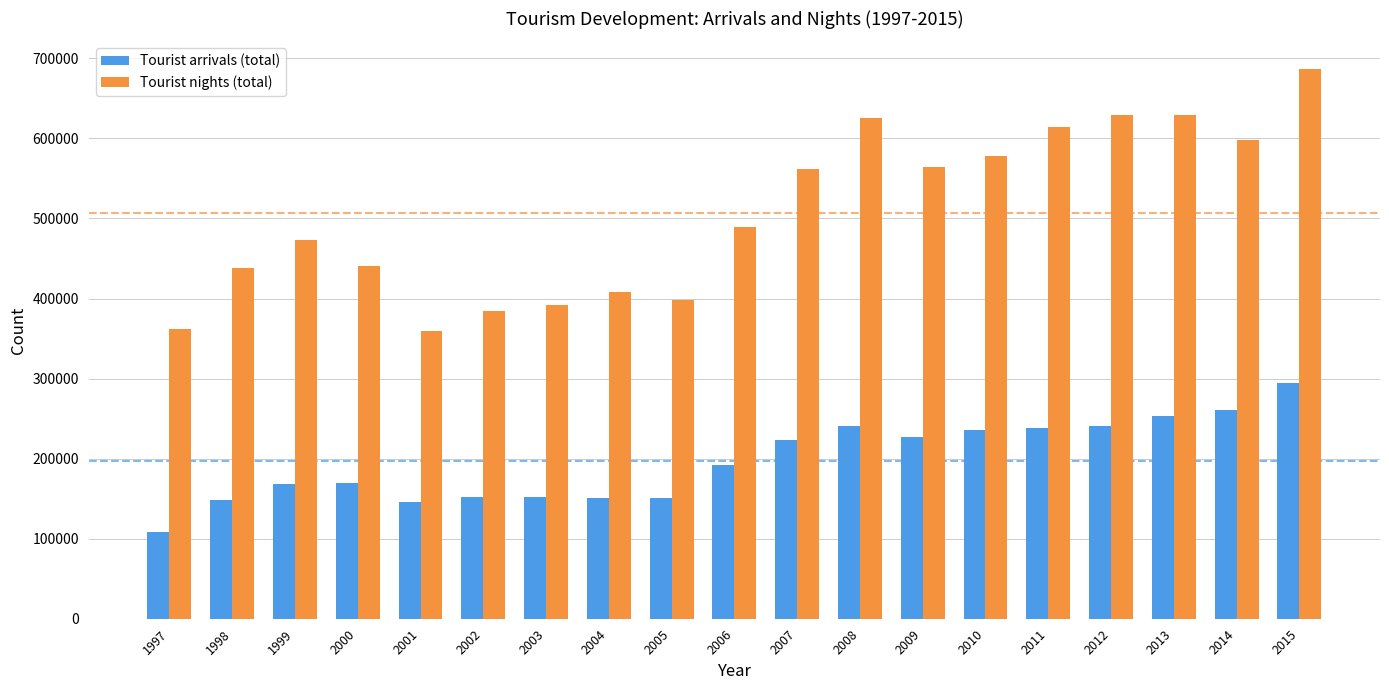

How many bars are there in each group?

2